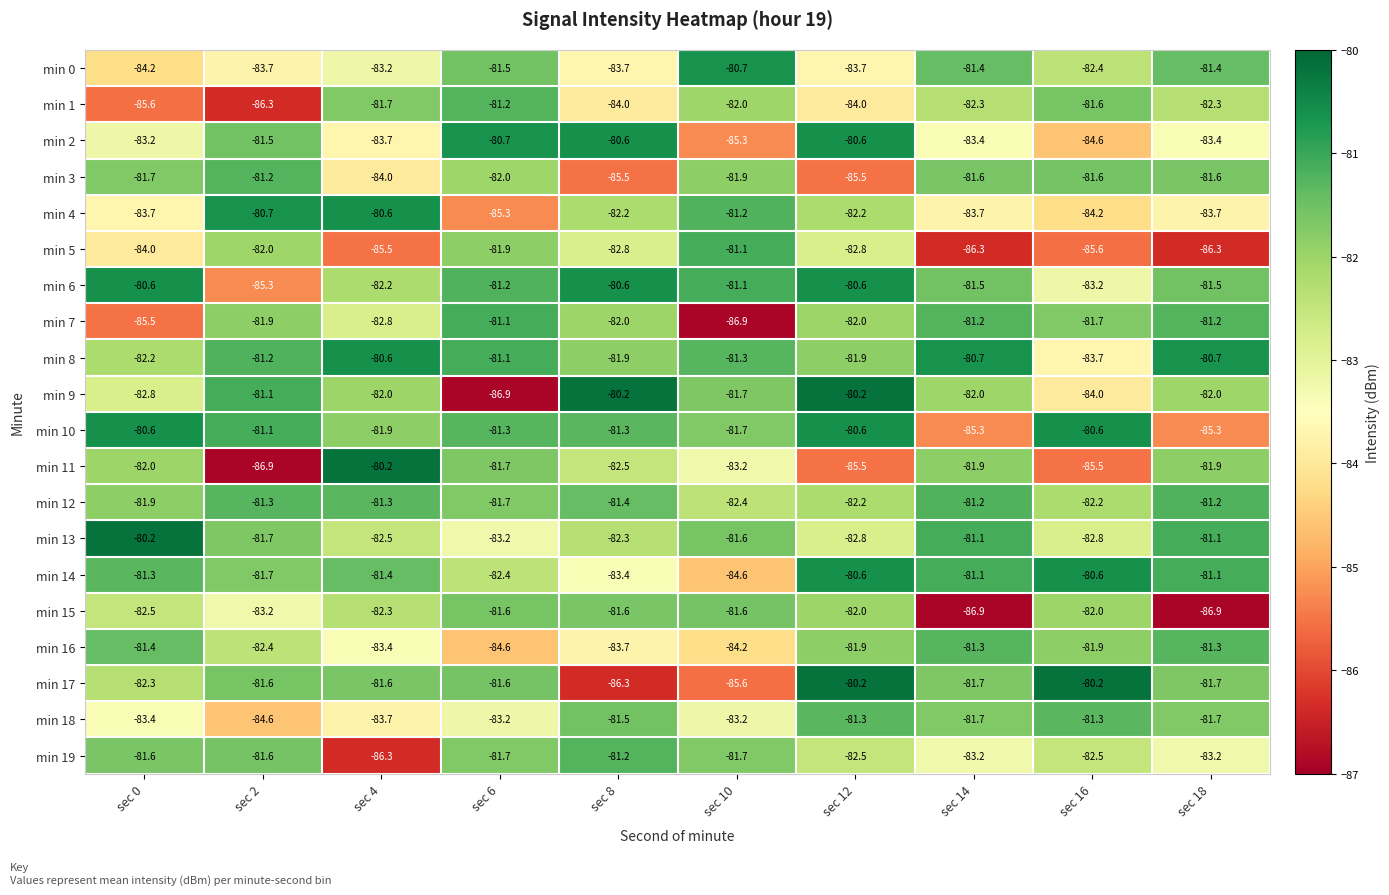

Read the min 9 value at sec 16.

-84.0